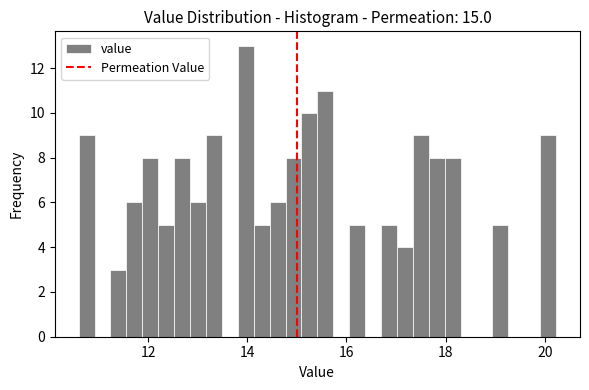

Around what value on the x-axis is the tallest bar? Give the approximate position of its centre, as read against the axis.

14.0